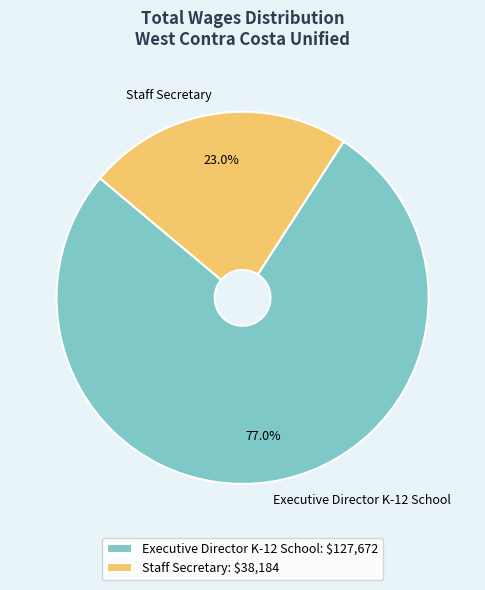

To the nearest percent, what is the difference between the largest and smallest slice percentages?

54%